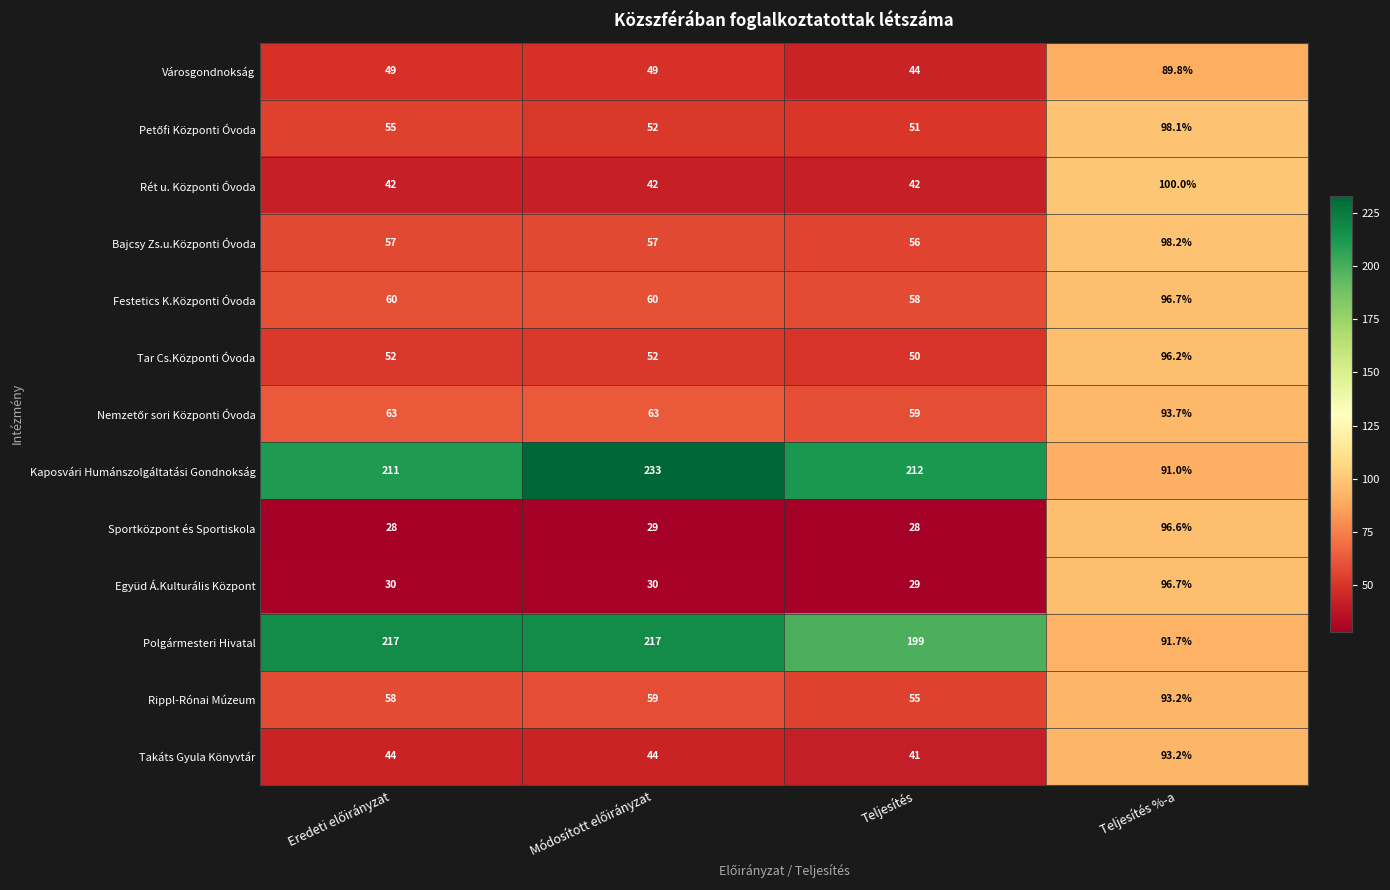

At how many categories does at least one series exceed 210?

3